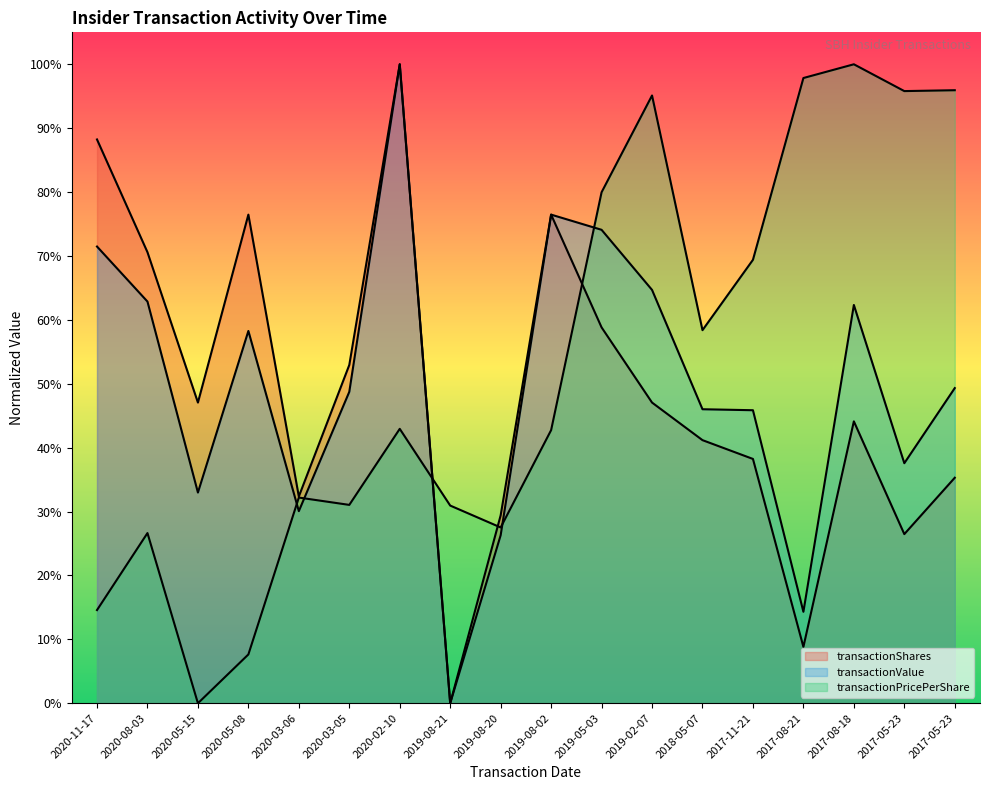

What are all the series names shown in the legend?

transactionShares, transactionValue, transactionPricePerShare